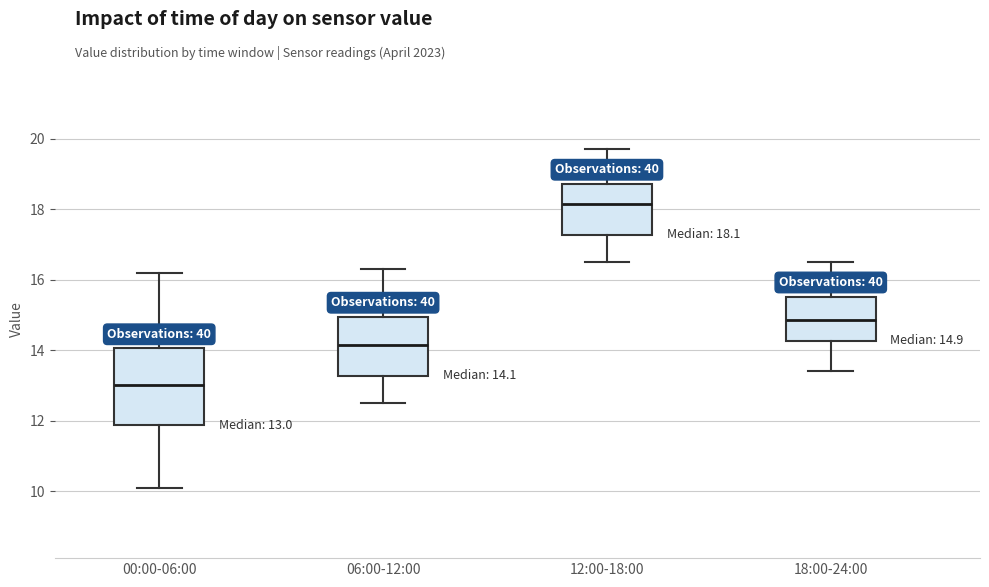

Which box is the tallest, from its lower edge to its upper edge?

00:00-06:00